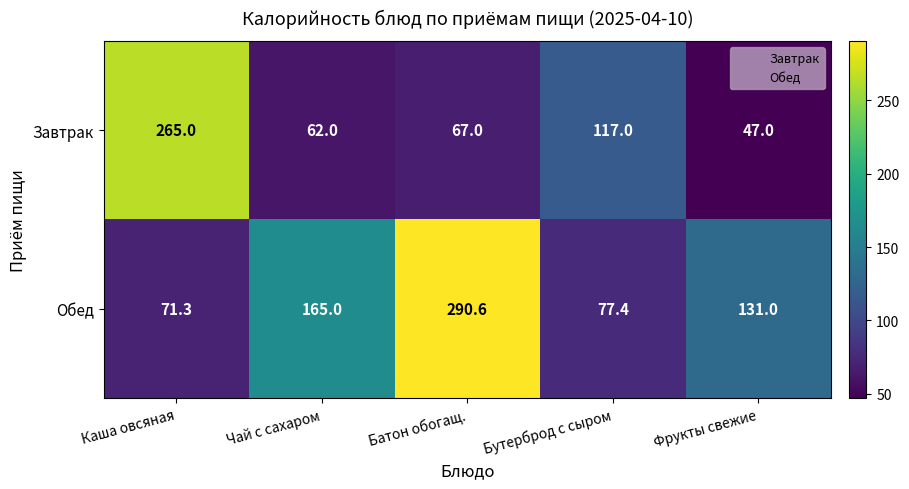

The value of Завтрак at Батон обогащ. is 113.9. True or false?

False